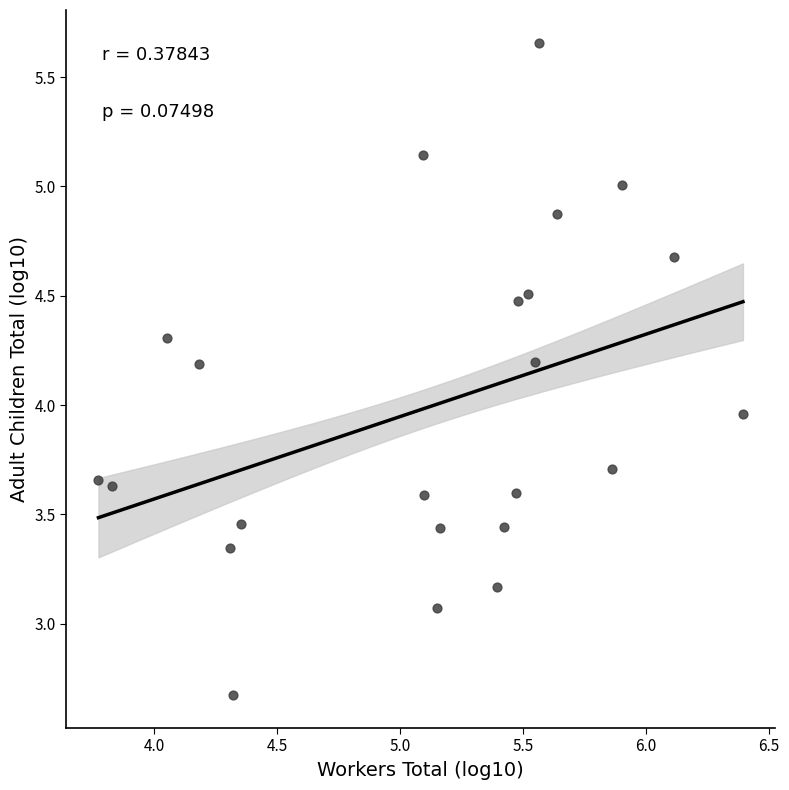

What is the range of X values (max minus min)?

2.6